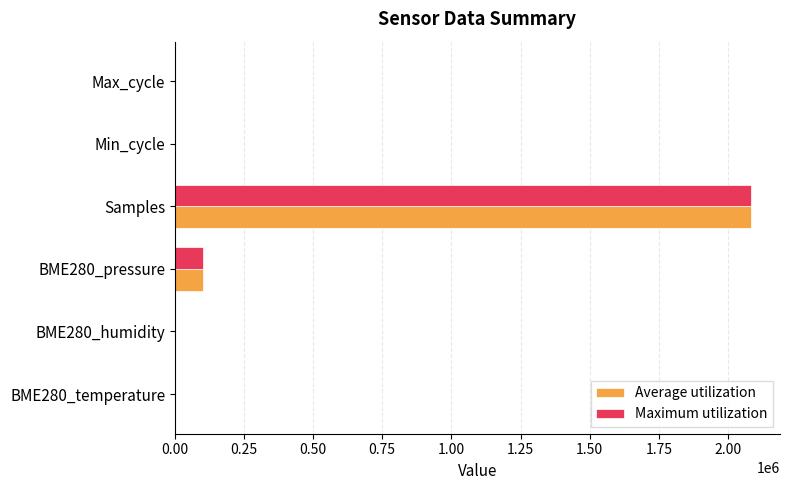

What is the sum of all Maximum utilization values?

2186976.5